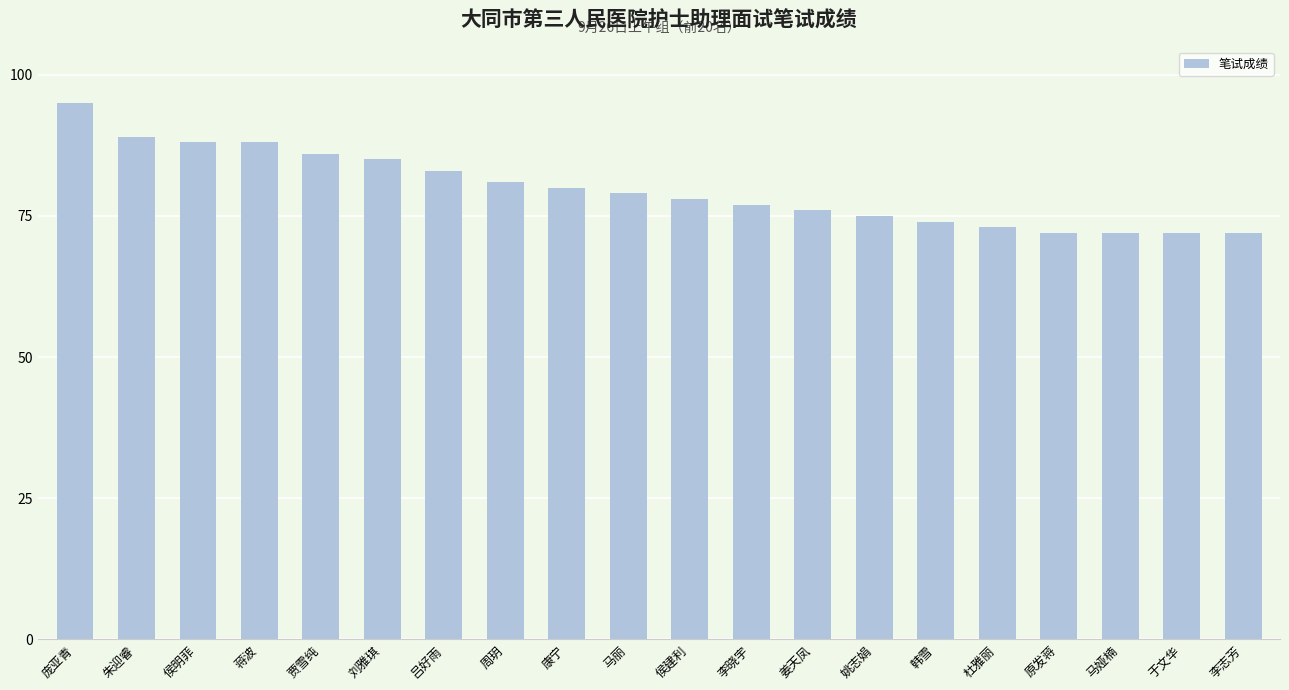

Reading left to right, extract all data points from this chart.

95	89	88	88	86	85	83	81	80	79	78	77	76	75	74	73	72	72	72	72